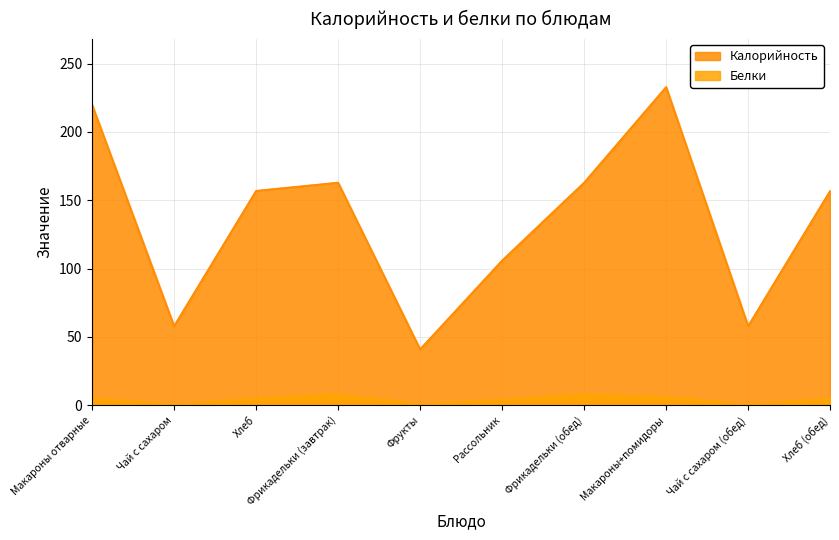

Is it true that Калорийность equals 220 at Макароны отварные?

True